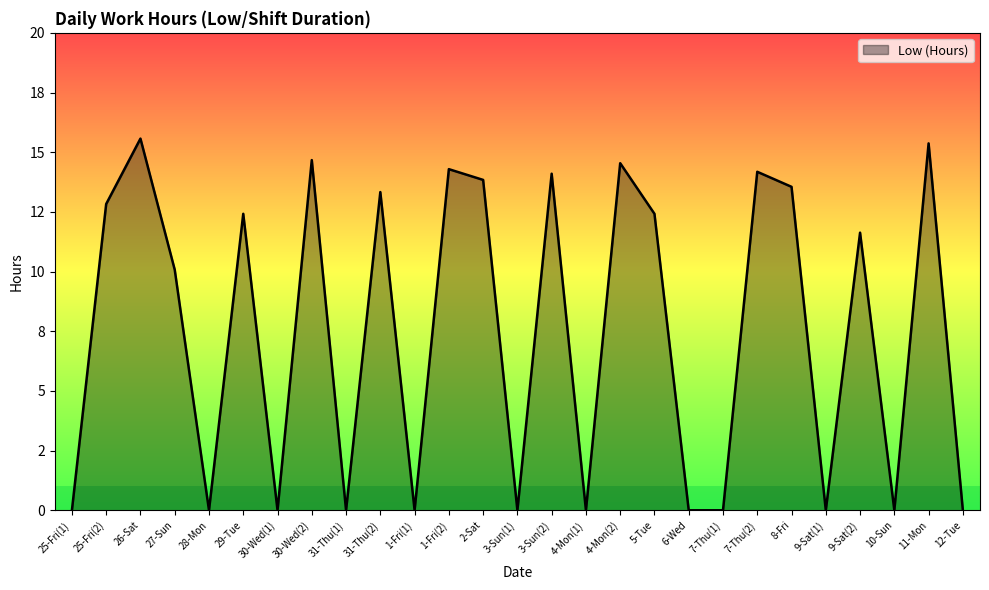

Between 11-Mon and 9-Sat(2), which is larger?

11-Mon